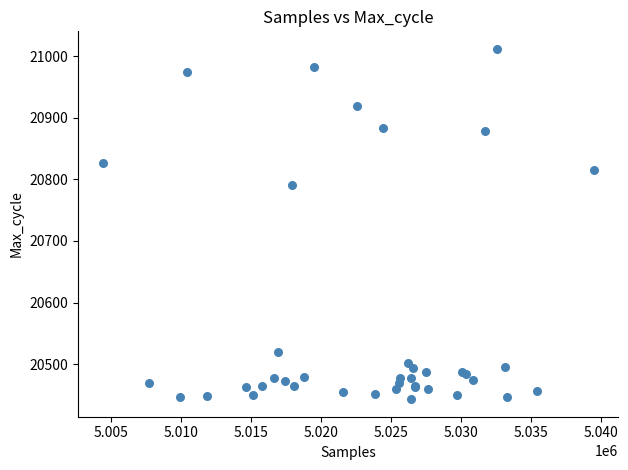

What Y value in the scatter plot is closest to 20727?

20791